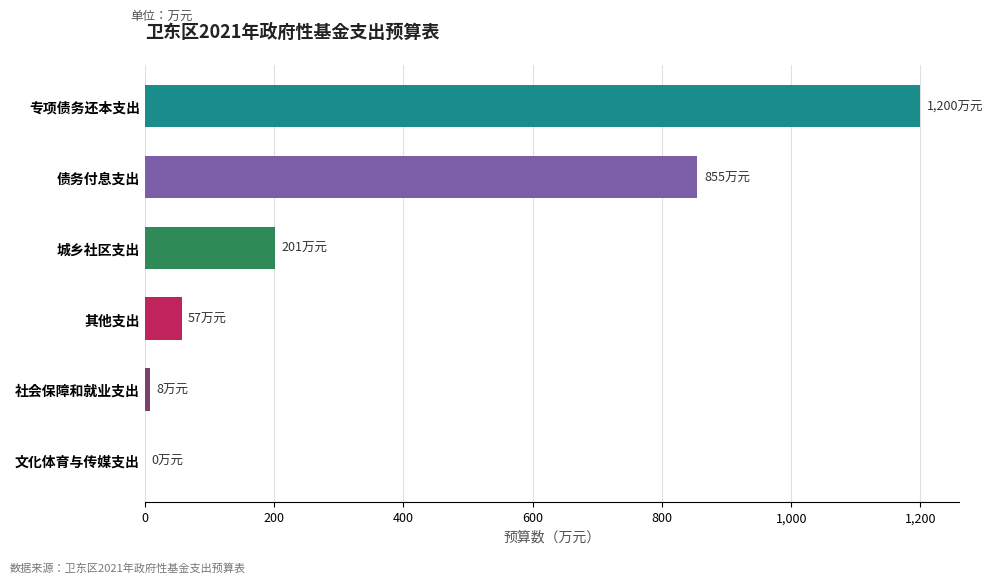

Where is the data nearest to the value 600?

债务付息支出